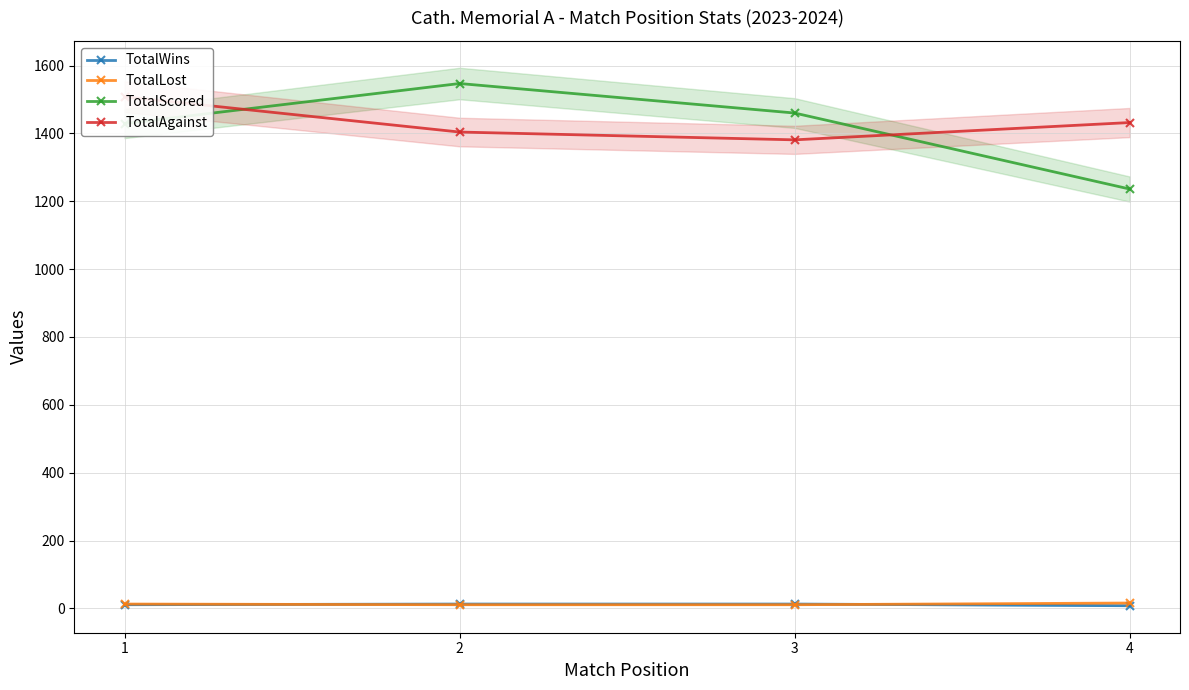

What are all the series names shown in the legend?

TotalWins, TotalLost, TotalScored, TotalAgainst